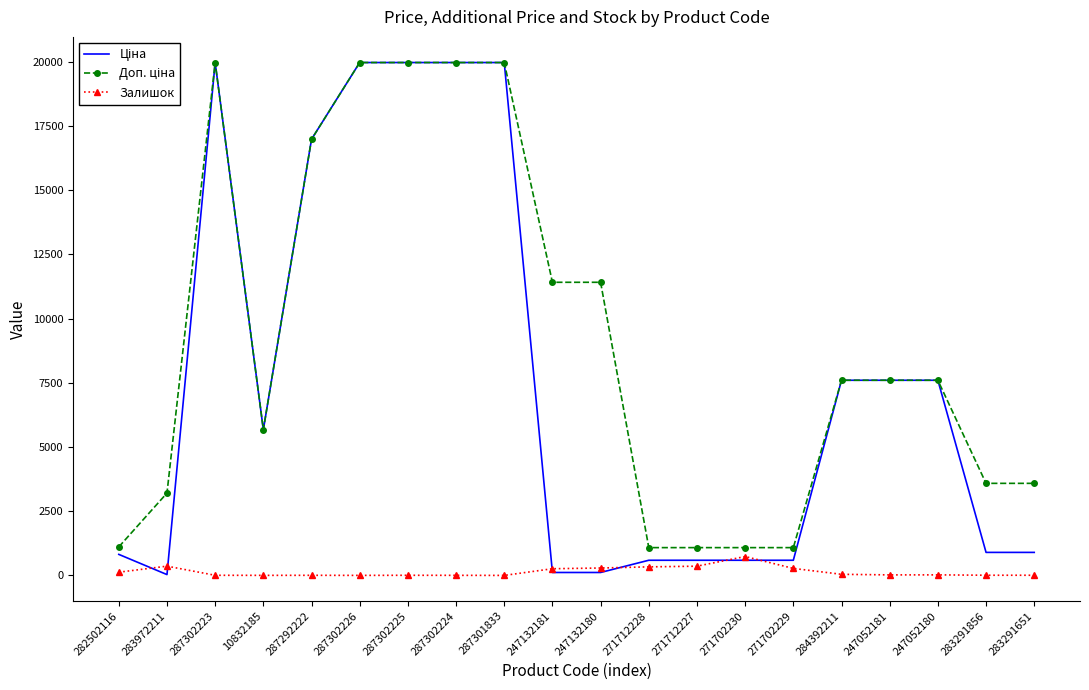

What is the maximum value shown in the chart?

19964.2